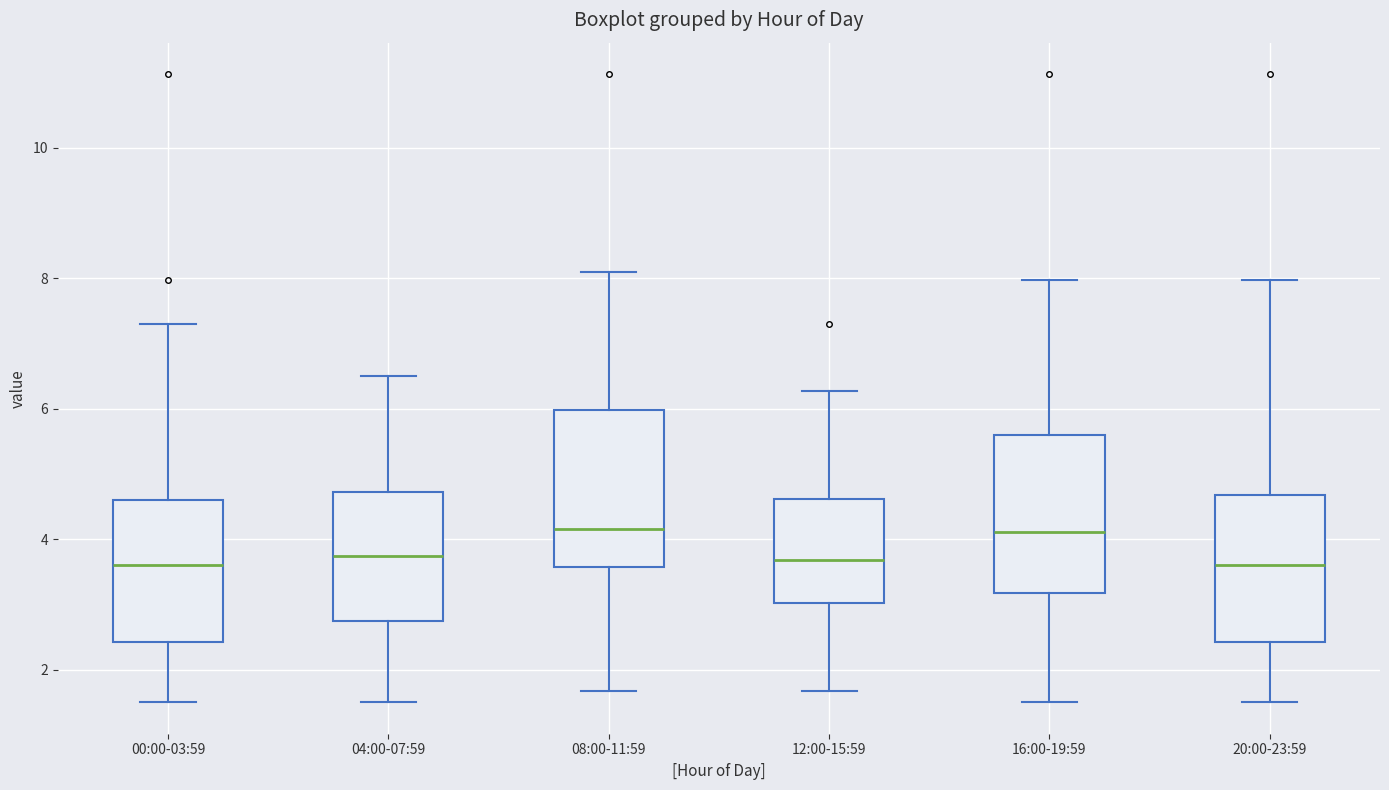

Reading left to right, read every box against the y-axis: the position of its median line, the range the box covers, and the ends of its whiskers. The values are not printed on the chart, so give them approximately, as read against the axis.

00:00-03:59: median 3.6, box 2.4 to 4.6, whiskers 1.6 to 7.4
04:00-07:59: median 3.8, box 2.8 to 4.8, whiskers 1.6 to 6.6
08:00-11:59: median 4.2, box 3.6 to 6.0, whiskers 1.6 to 8.2
12:00-15:59: median 3.6, box 3.0 to 4.6, whiskers 1.6 to 6.2
16:00-19:59: median 4.2, box 3.2 to 5.6, whiskers 1.6 to 8.0
20:00-23:59: median 3.6, box 2.4 to 4.6, whiskers 1.6 to 8.0